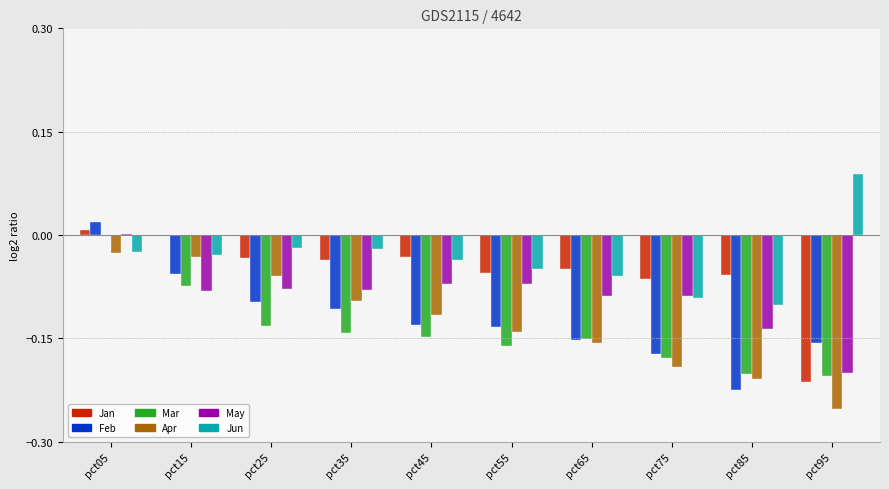

Which category has the highest value in the May series?

pct05